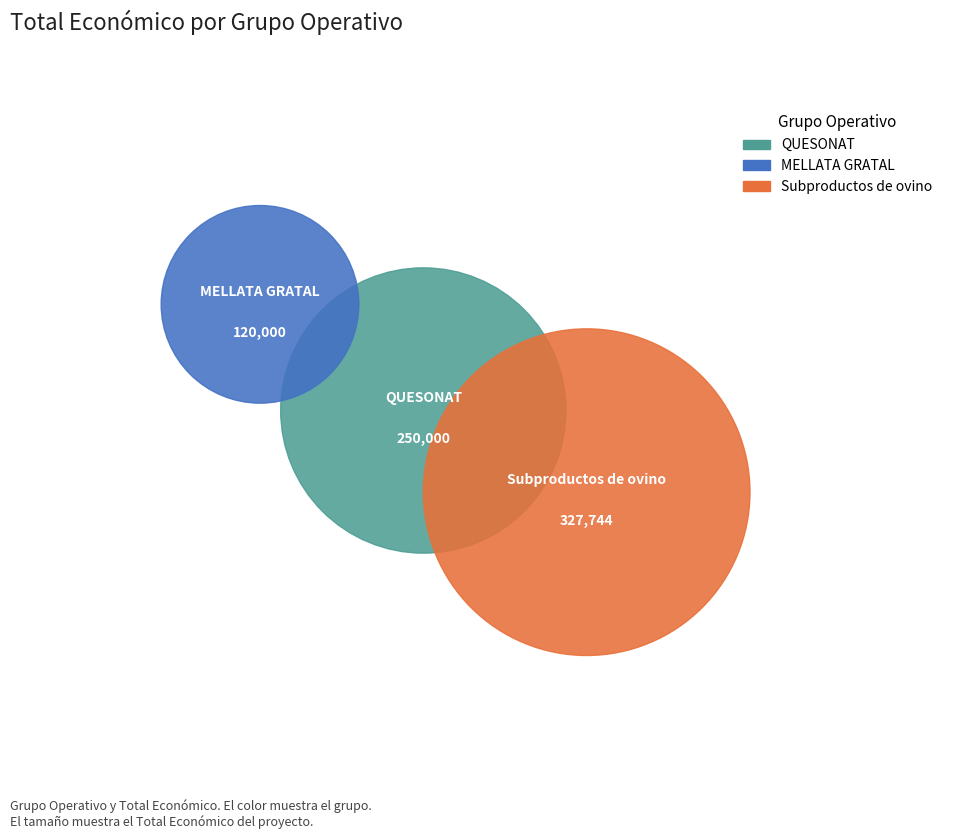

What is the ratio of the value at QUESONAT to the value at MELLATA GRATAL?

2.1